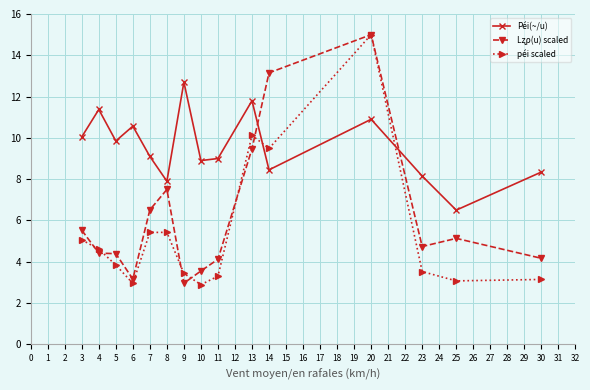

What is the total value across all series at 10?

15.3